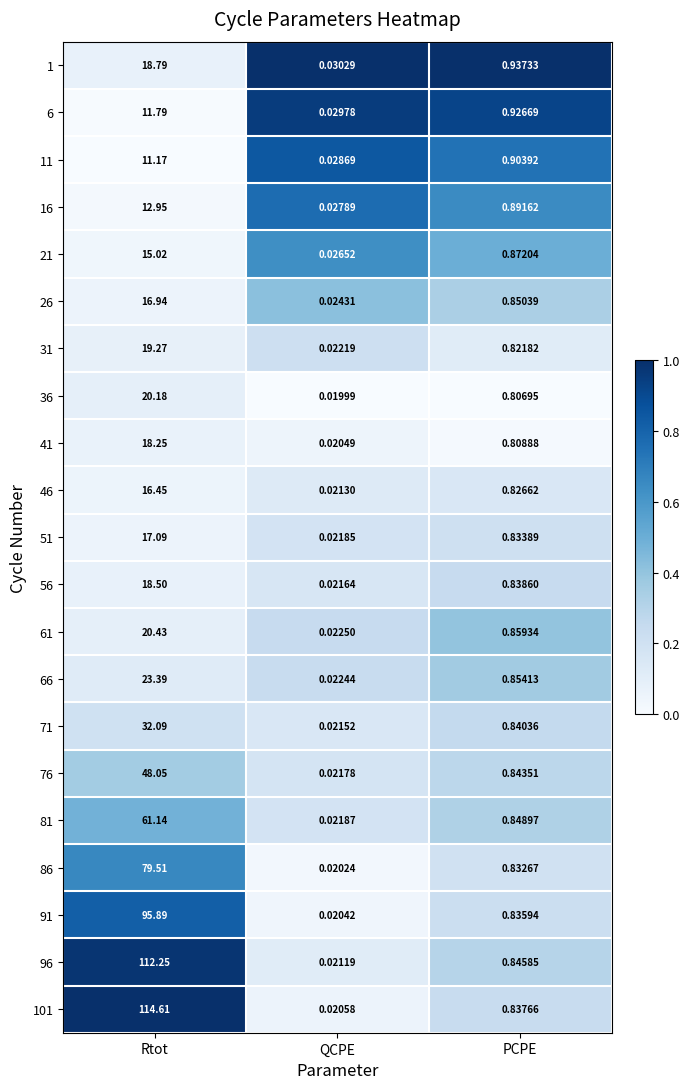

Is the value of 16 at Rtot greater than the value of 76 at QCPE?

Yes